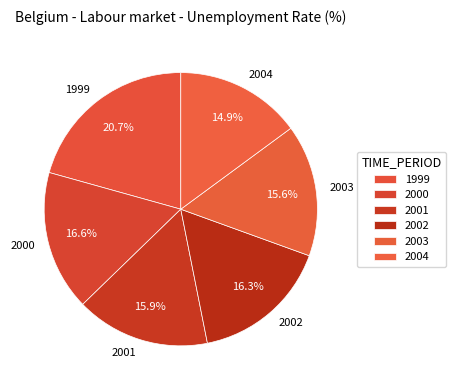

Which category has the biggest portion of the pie?

1999